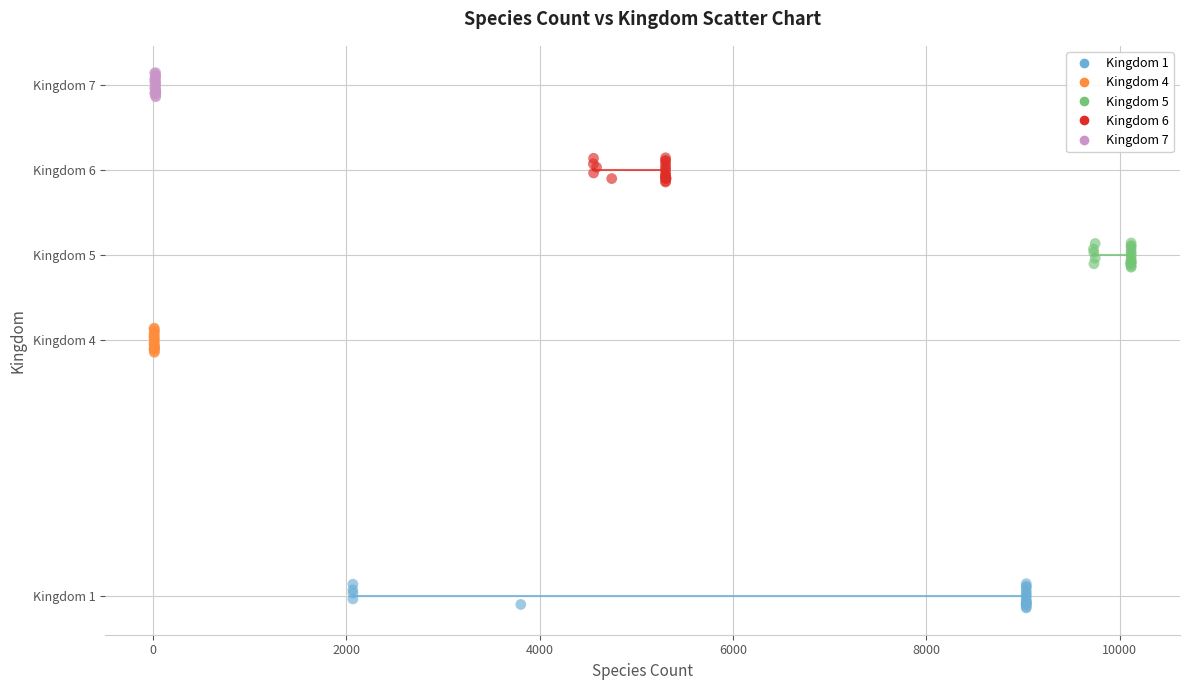

Which series reaches the minimum Y coordinate?

Kingdom 1